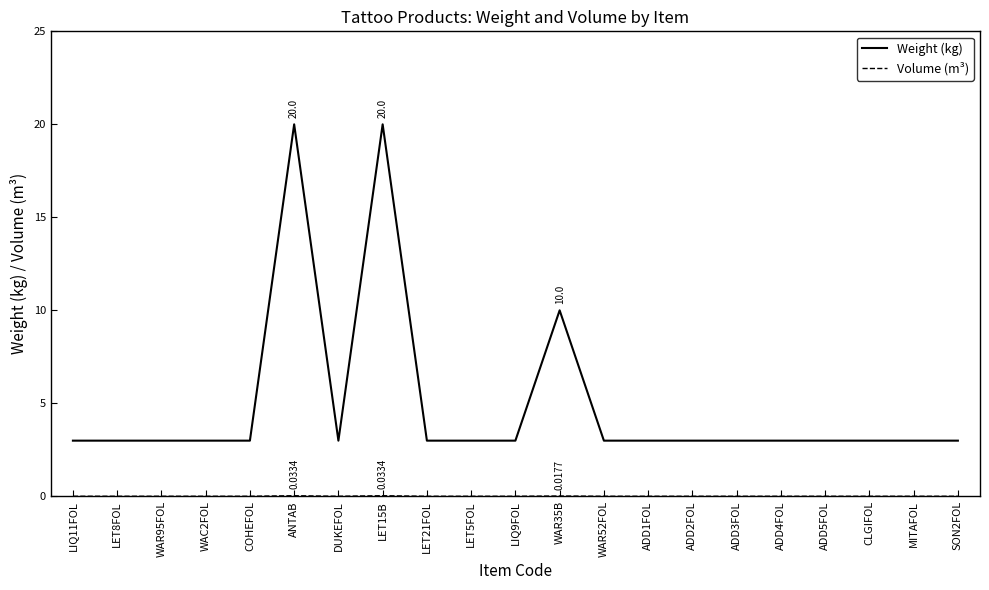

Which series has the largest total across all categories?

Weight (kg)